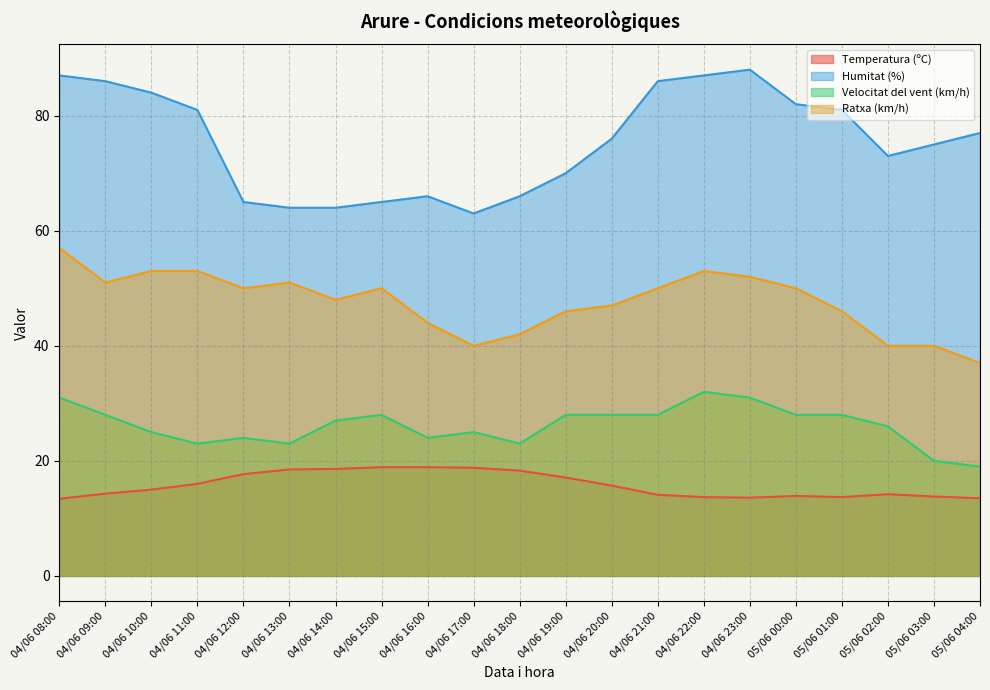

What is the minimum value shown in the chart?

13.4